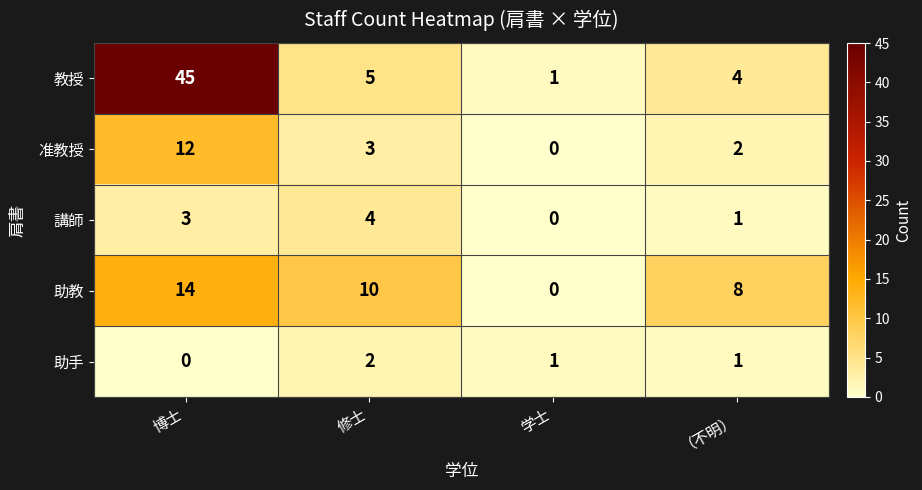

Which series has the largest total across all categories?

教授